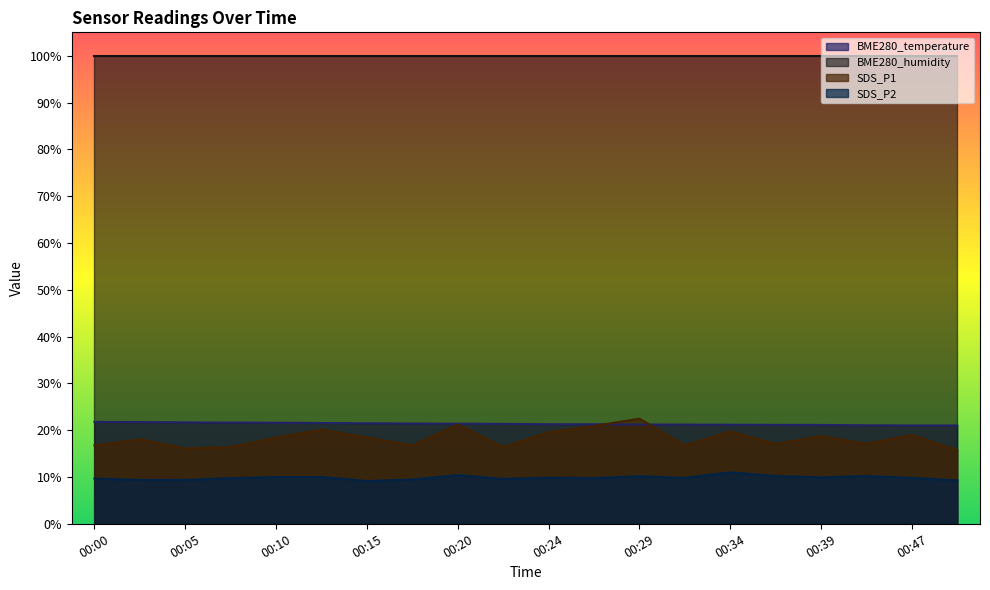

What is the greatest value displayed?

100.0